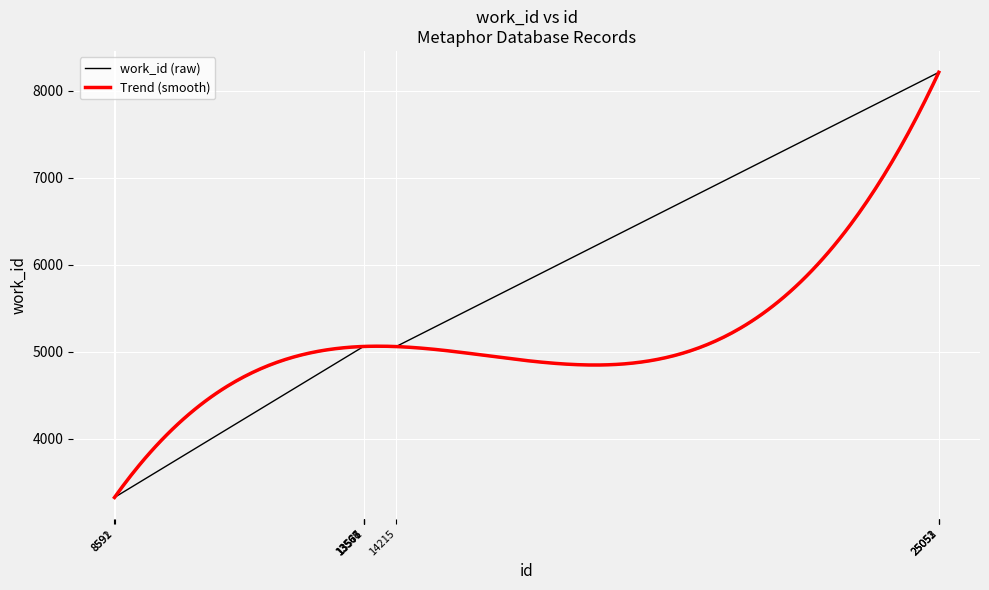

Reading left to right, transcribe all the data shown in this chart.

8591=3323	8592=3324	13566=5059	13567=5059	13568=5060	13571=5059	14215=5058	25051=8210	25052=8210	25053=8210